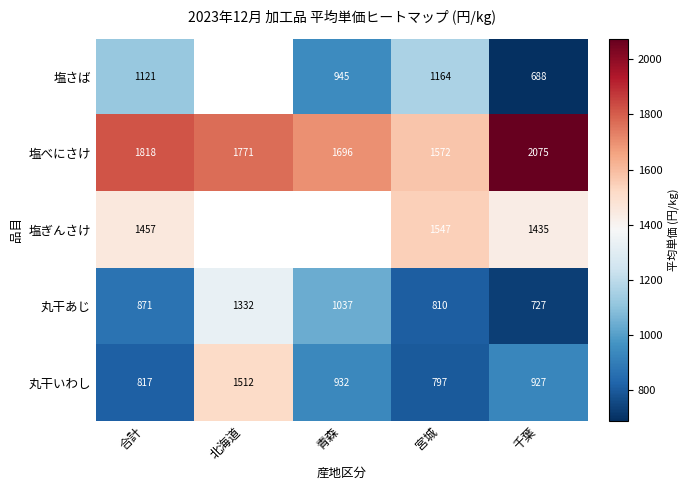

Between 合計 and 宮城, which is larger?

宮城